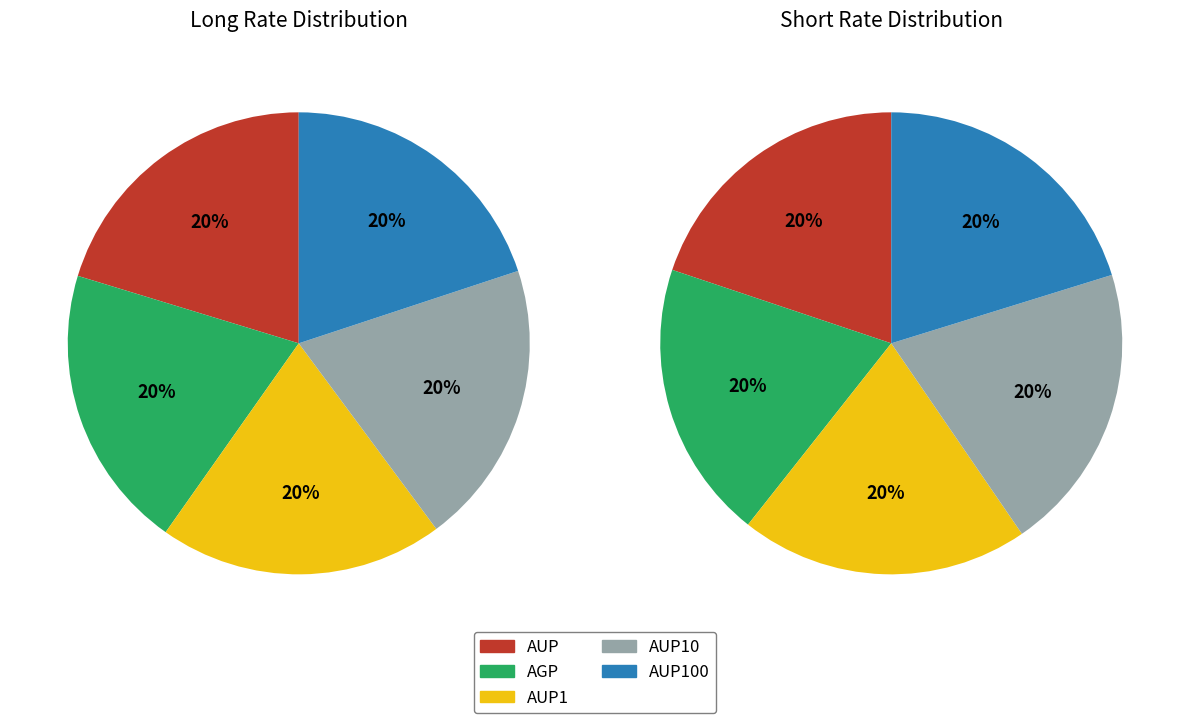

Does AUP10 represent more than half of the total?

No